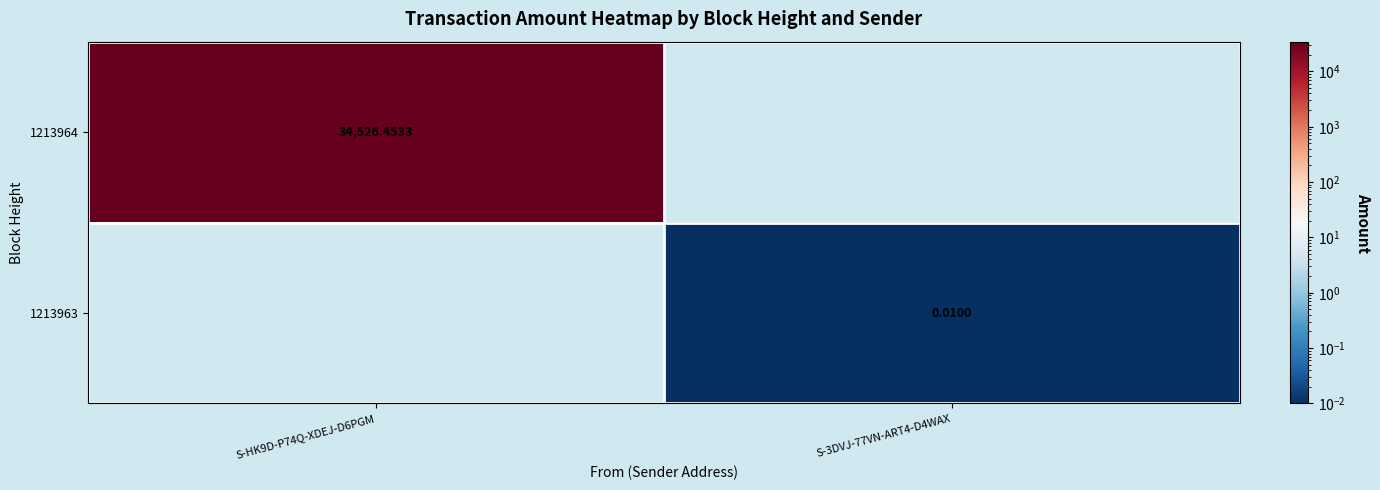

Is the value of 1213964 at S-HK9D-P74Q-XDEJ-D6PGM greater than the value of 1213963 at S-3DVJ-77VN-ART4-D4WAX?

Yes